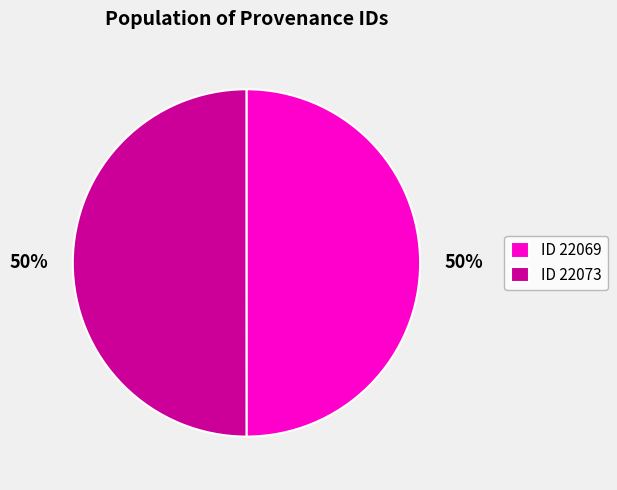

What is the ratio of the value at ID 22073 to the value at ID 22069?

1.0